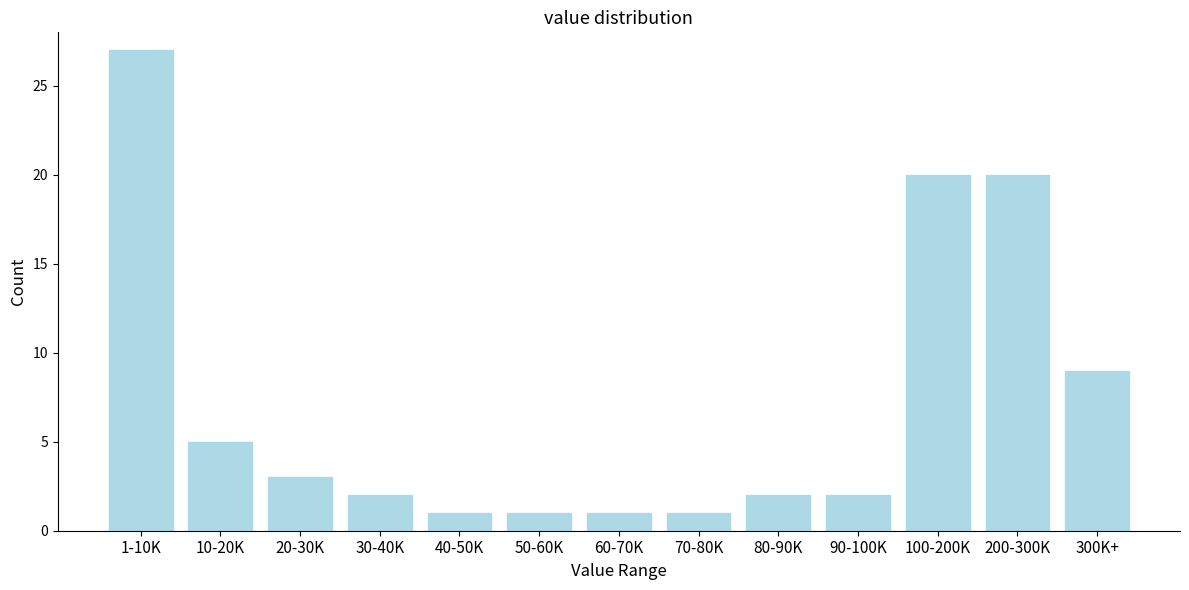

Reading right to left, transcribe all the data shown in this chart.

300K+=9	200-300K=20	100-200K=20	90-100K=2	80-90K=2	70-80K=1	60-70K=1	50-60K=1	40-50K=1	30-40K=2	20-30K=3	10-20K=5	1-10K=27